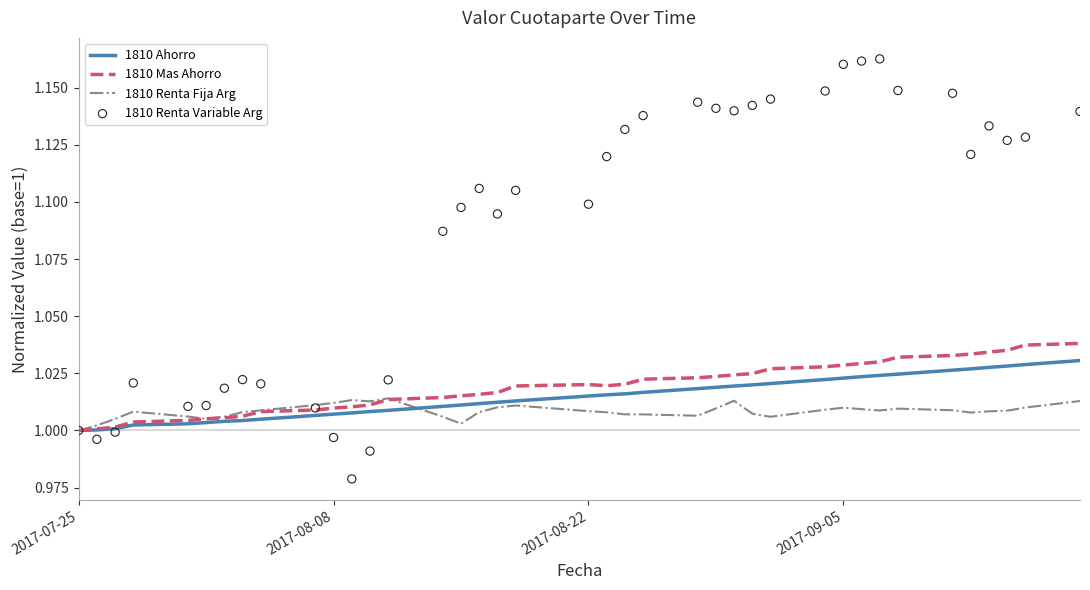

Which series has the largest Y range (max minus min)?

1810 Renta Variable Arg